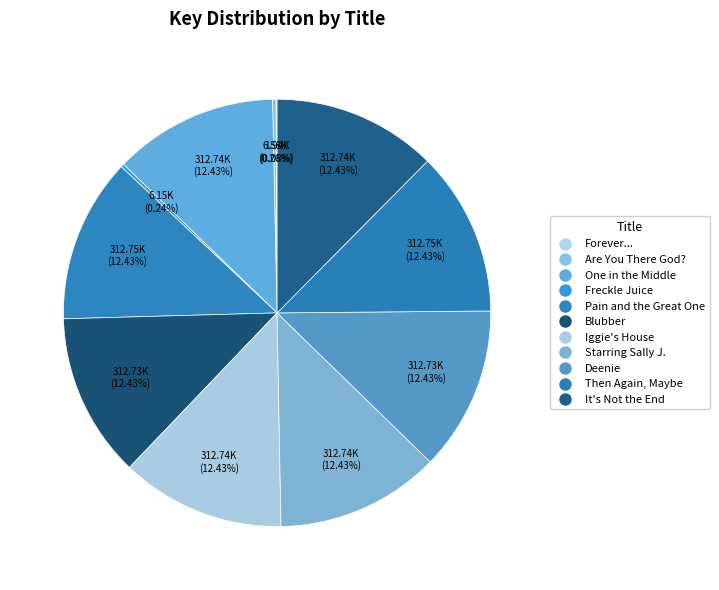

Does any single category account for the majority?

No